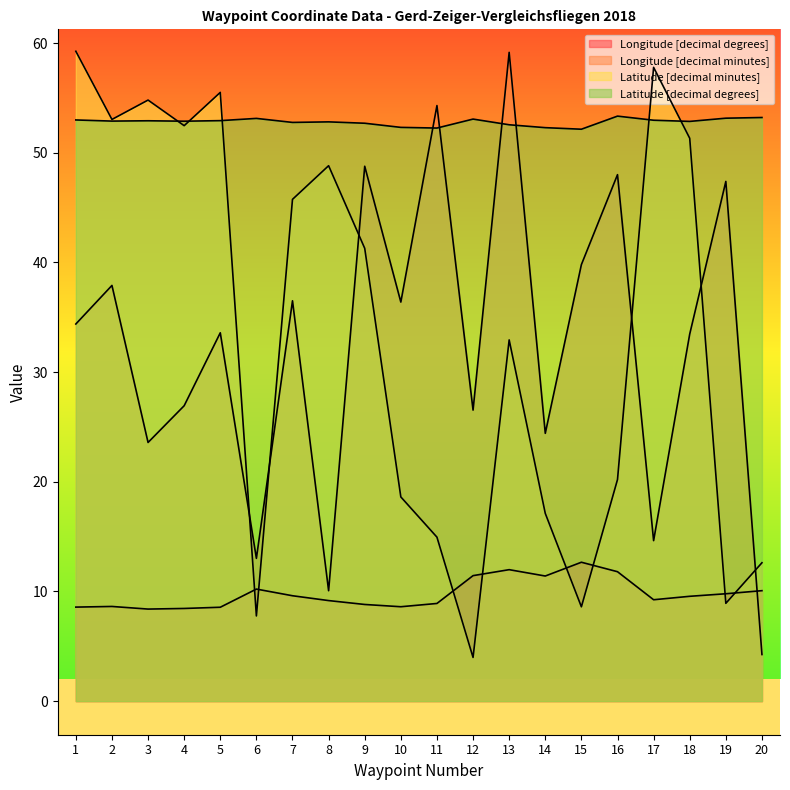

True or false: Longitude [decimal minutes] has more than 0 interior local peaks.

True